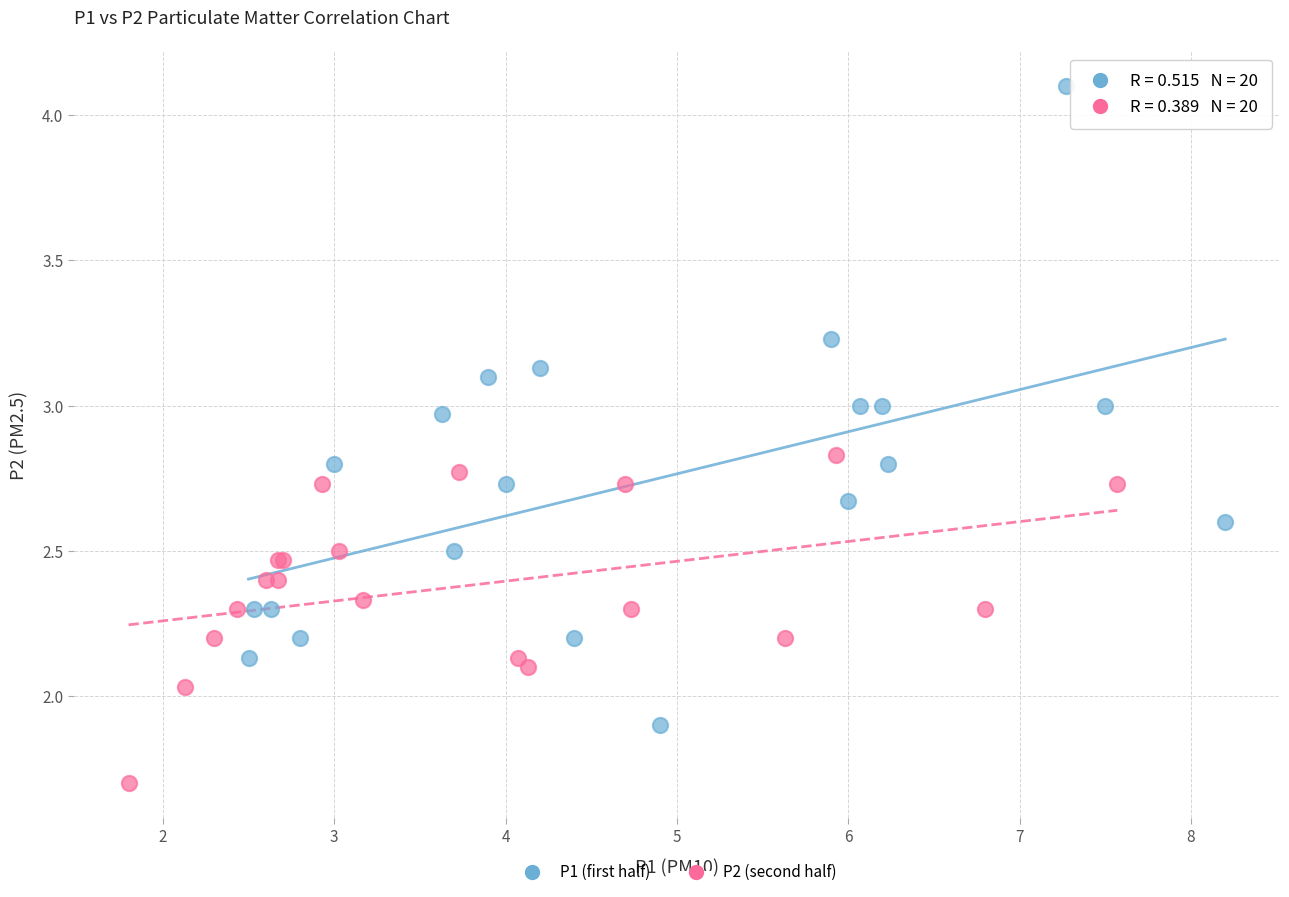

Which series reaches the minimum Y coordinate?

P2 (second half)